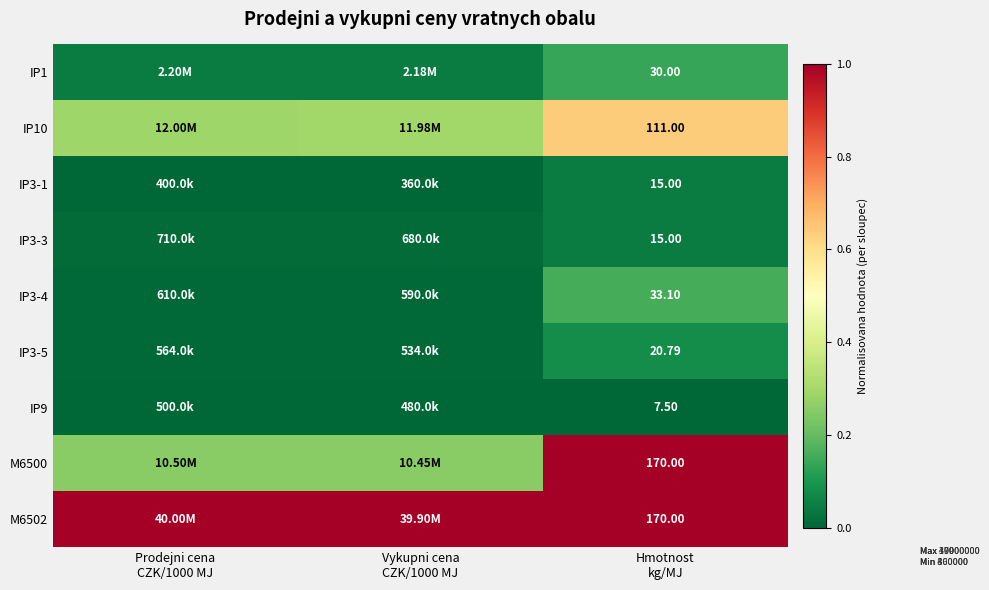

What value does the M6500 series have at Hmotnost kg/MJ?

1.0